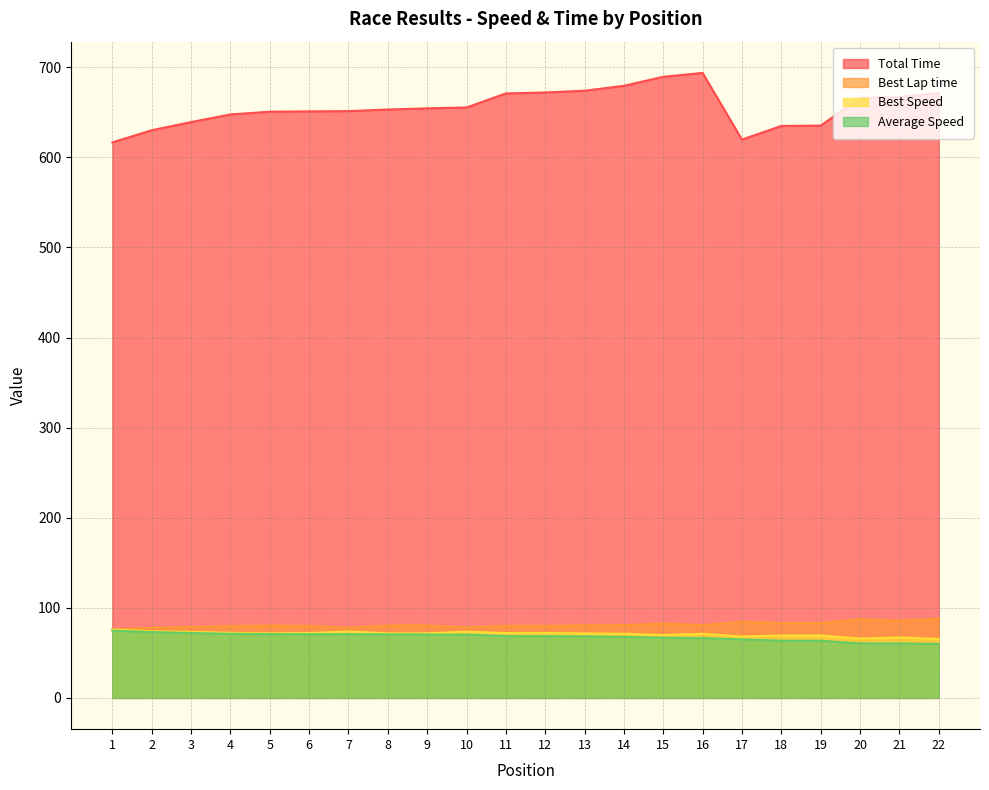

Reading left to right, transcribe all the data shown in this chart.

Total Time: 616.7	630.2	639.2	647.6	650.7	651.1	651.4	653.1	654.5	655.4	671.0	672.1	674.0	679.5	689.4	693.8	619.8	634.9	635.3	666.1	667.0	671.5
Best Lap time: 75.9	77.9	78.7	79.7	80.4	79.9	78.1	80.3	80.4	78.4	80.0	80.0	80.5	80.8	82.6	80.9	84.4	83.1	83.2	87.4	85.8	88.0
Best Speed: 75.9	74.0	73.2	72.3	71.6	72.1	73.7	71.7	71.7	73.5	72.0	72.0	71.6	71.3	69.7	71.2	68.2	69.3	69.3	65.9	67.2	65.5
Average Speed: 74.7	73.1	72.1	71.2	70.8	70.8	70.7	70.6	70.4	70.3	68.7	68.6	68.4	67.8	66.8	66.4	65.1	63.5	63.5	60.5	60.4	60.0